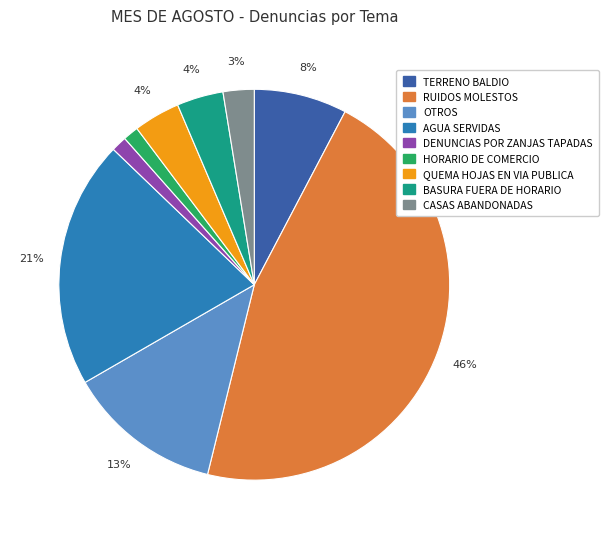

To the nearest percent, what is the difference between the largest and smallest slice percentages?

45%